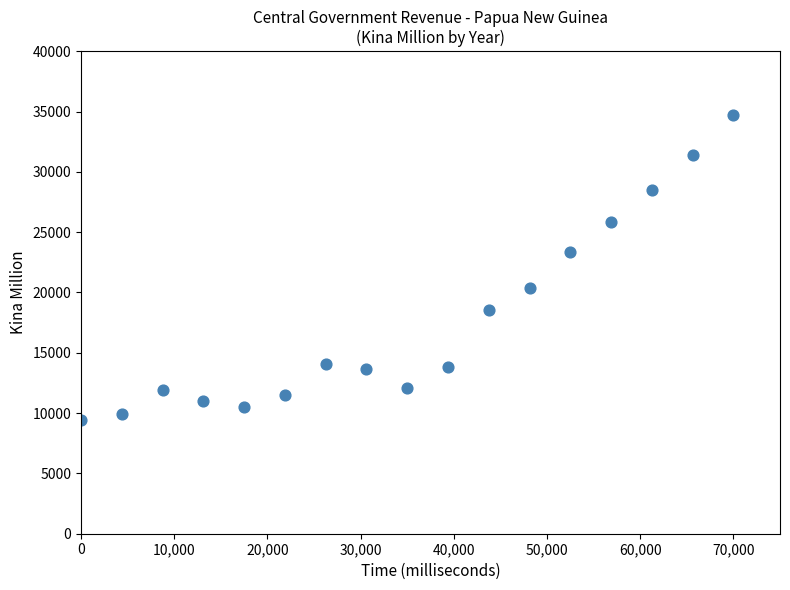

What is the range of Y values (max minus min)?

25326.9